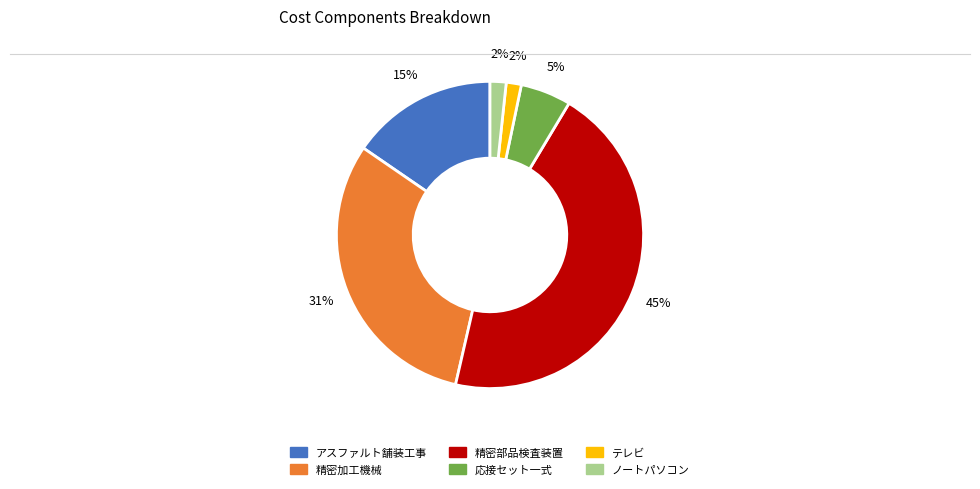

Is the sum of アスファルト舗装工事 and 精密加工機械 greater than half?

No